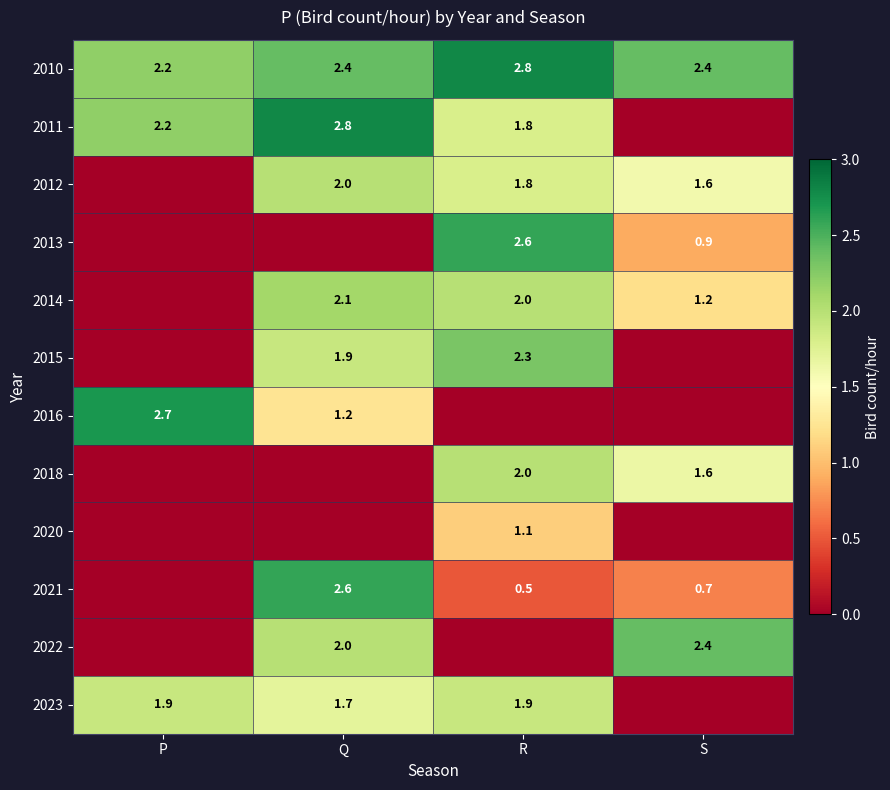

What is the spread (max minus min) of values at Q?

2.8